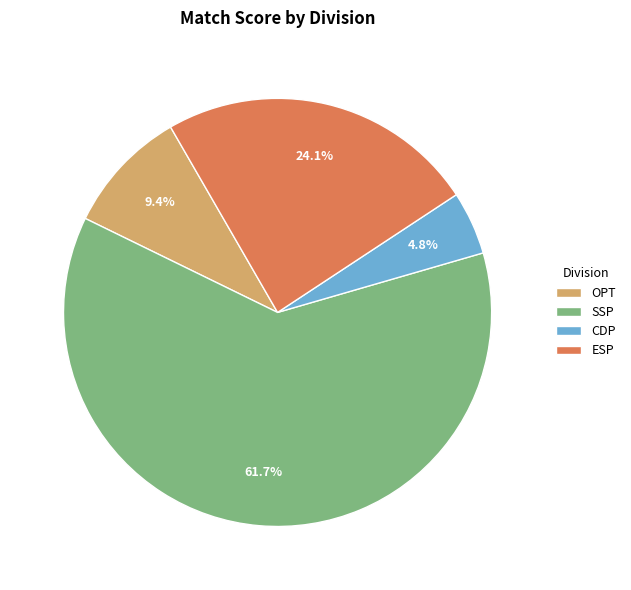

Is there any slice that represents more than half of the pie?

Yes